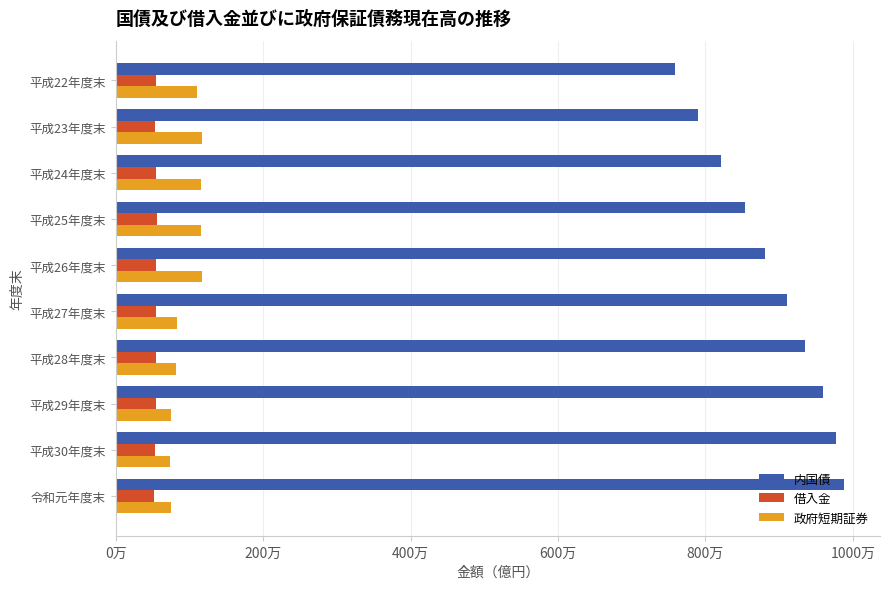

What are all the series names shown in the legend?

内国債, 借入金, 政府短期証券